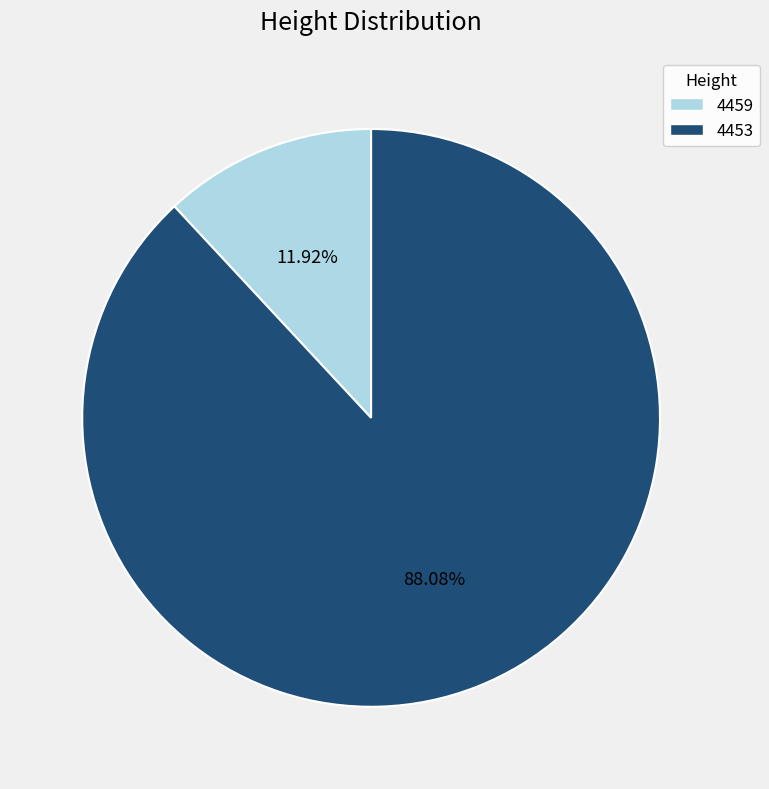

Does 4453 account for over 50% of the chart?

Yes